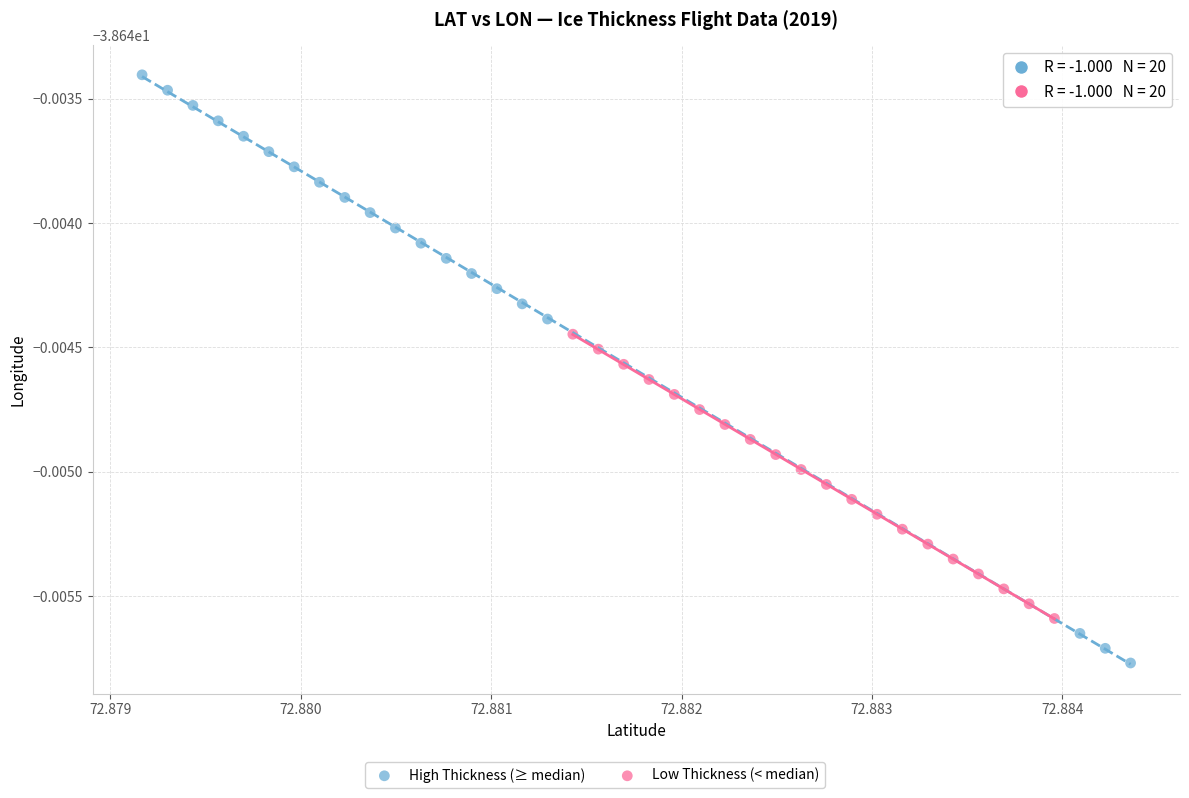

Which series has the largest Y range (max minus min)?

High Thickness (≥ median)